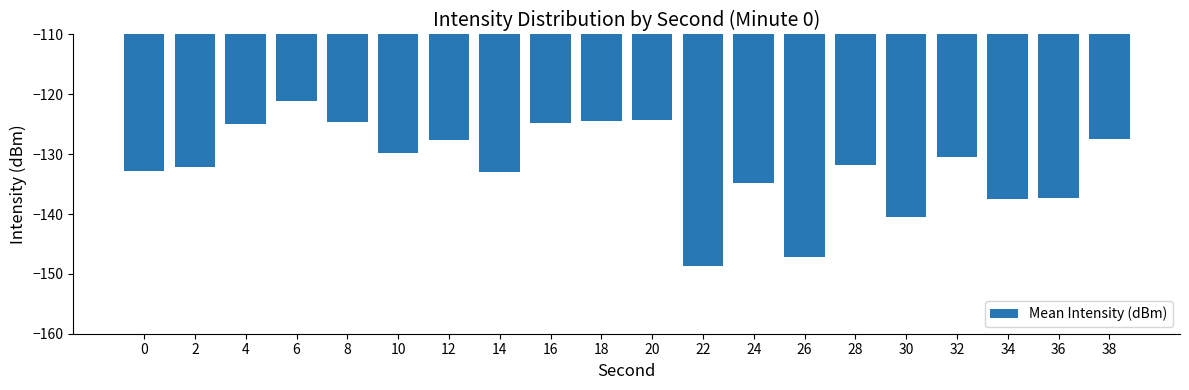

Read the value at 8.

-124.6